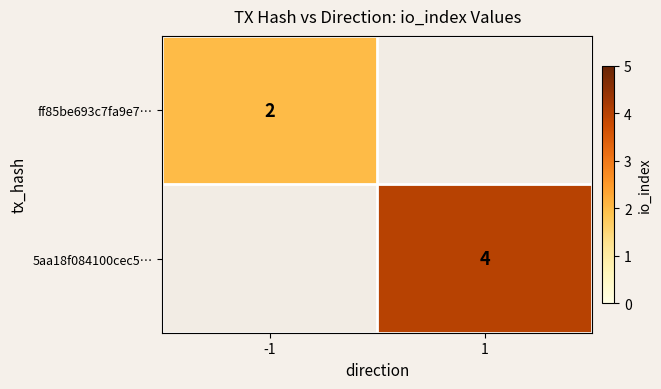

The 5aa18f084100cec5… series shows 1 at 1. True or false?

False